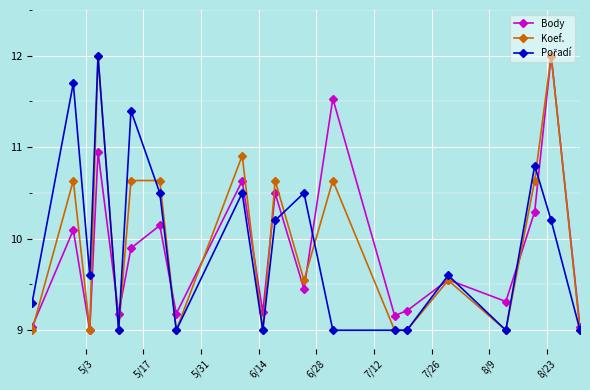

What is the maximum value for Koef.?

12.0